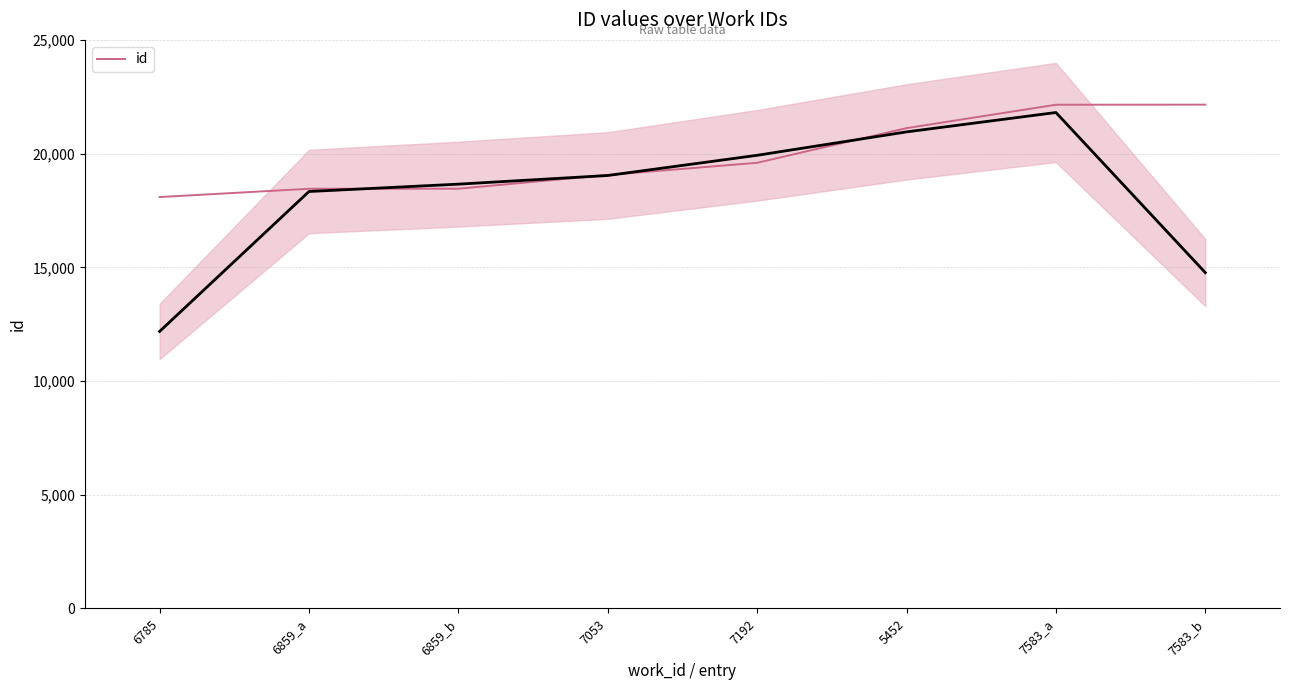

Rank the categories by value from highest to lowest.

7583_b, 7583_a, 5452, 7192, 7053, 6859_b, 6859_a, 6785